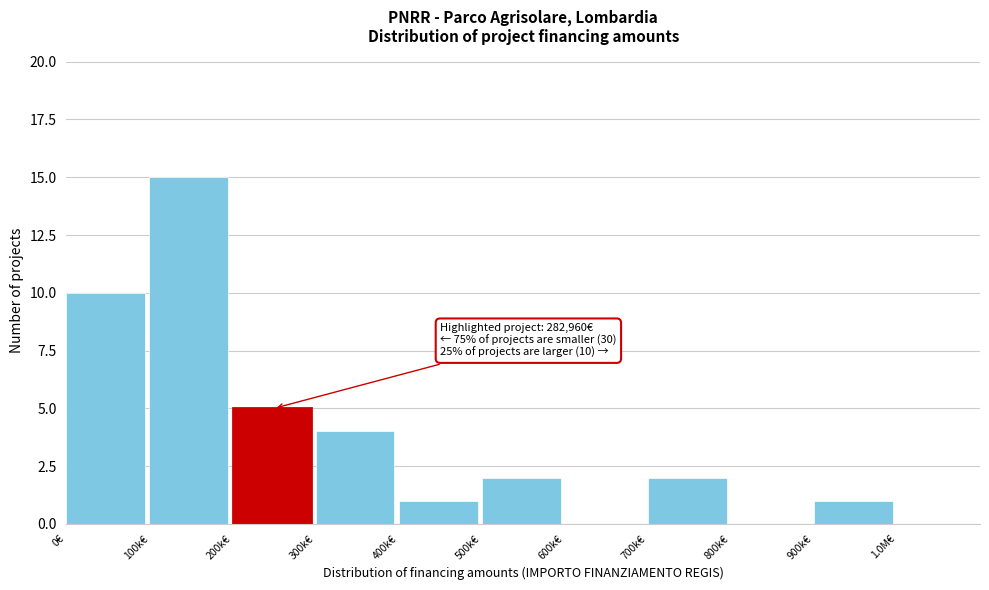

Reading left to right, what are all the values shown in this chart?

0€=10	100k€=15	200k€=5	300k€=4	400k€=1	500k€=2	600k€=0	700k€=2	800k€=0	900k€=1	1.0M€=0